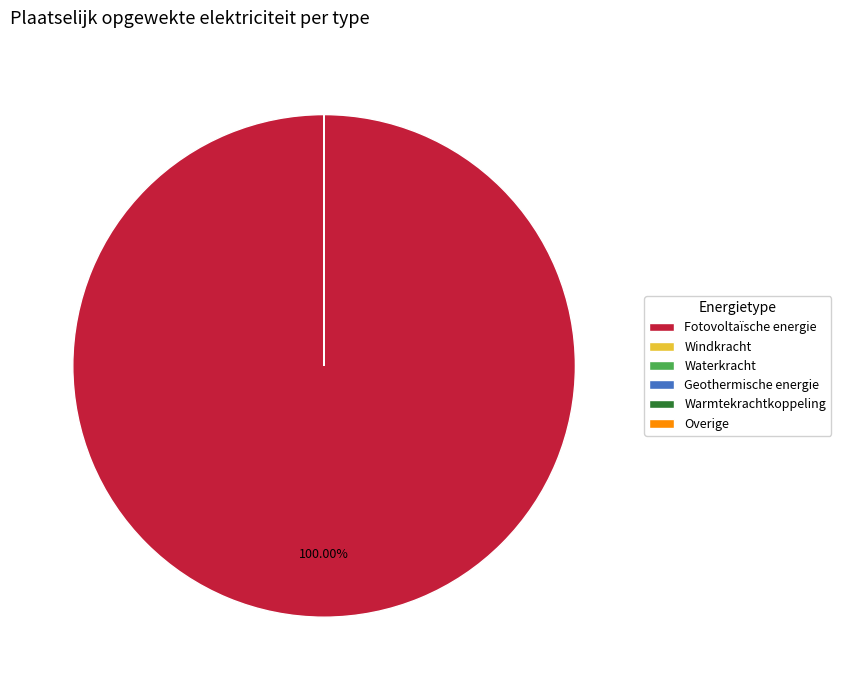

Is there a majority slice in this chart?

Yes